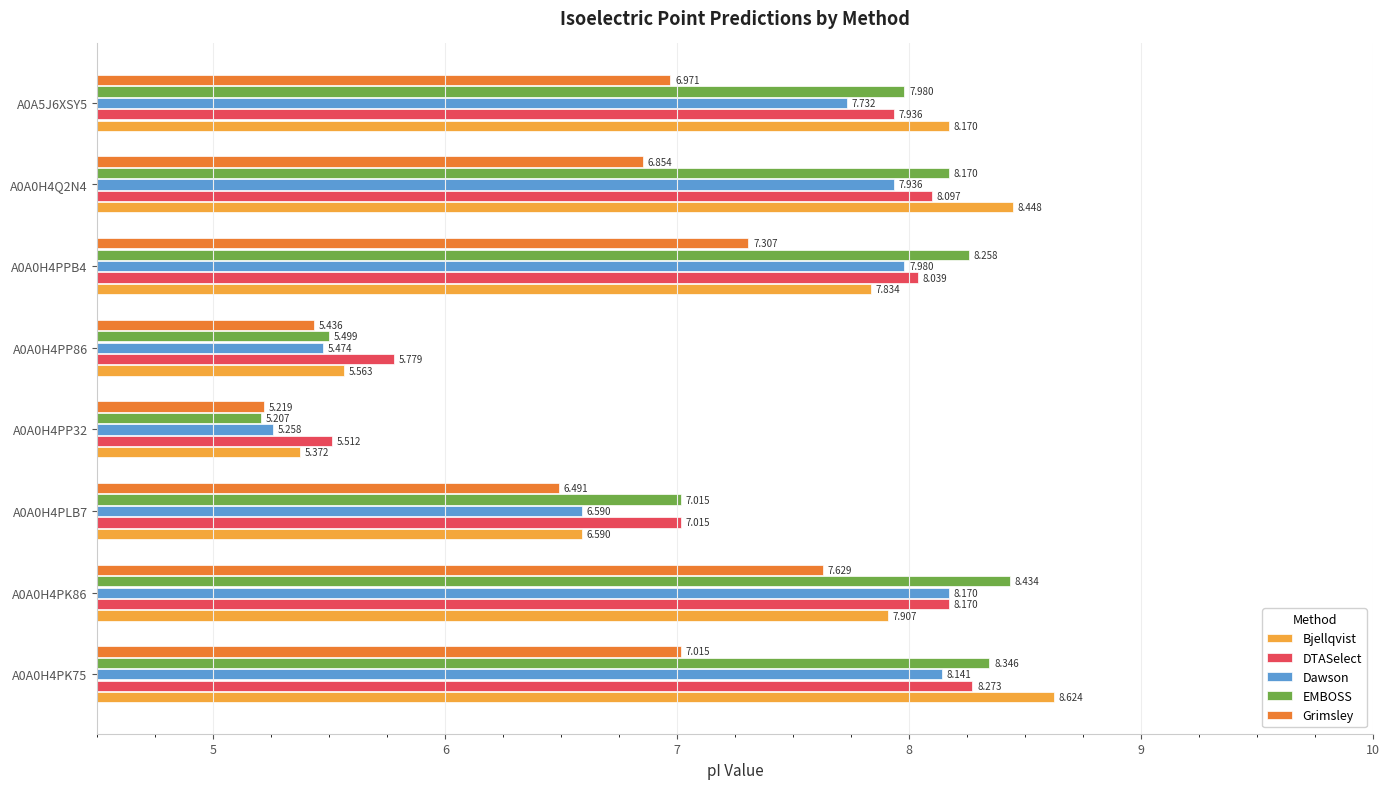

Which series has the largest total across all categories?

EMBOSS